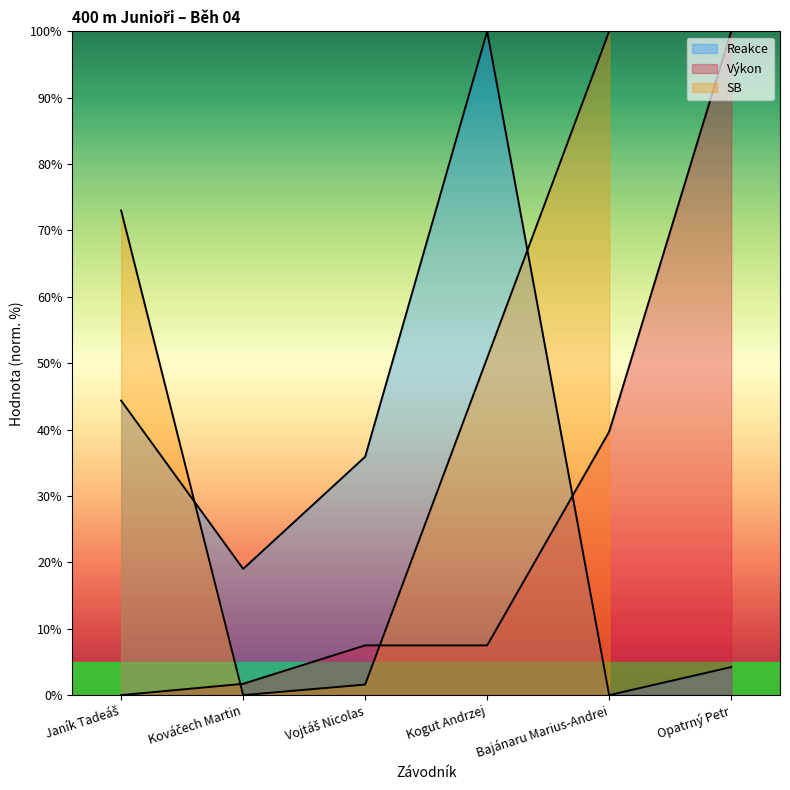

At which label is Reakce closest to 49?

Janík Tadeáš